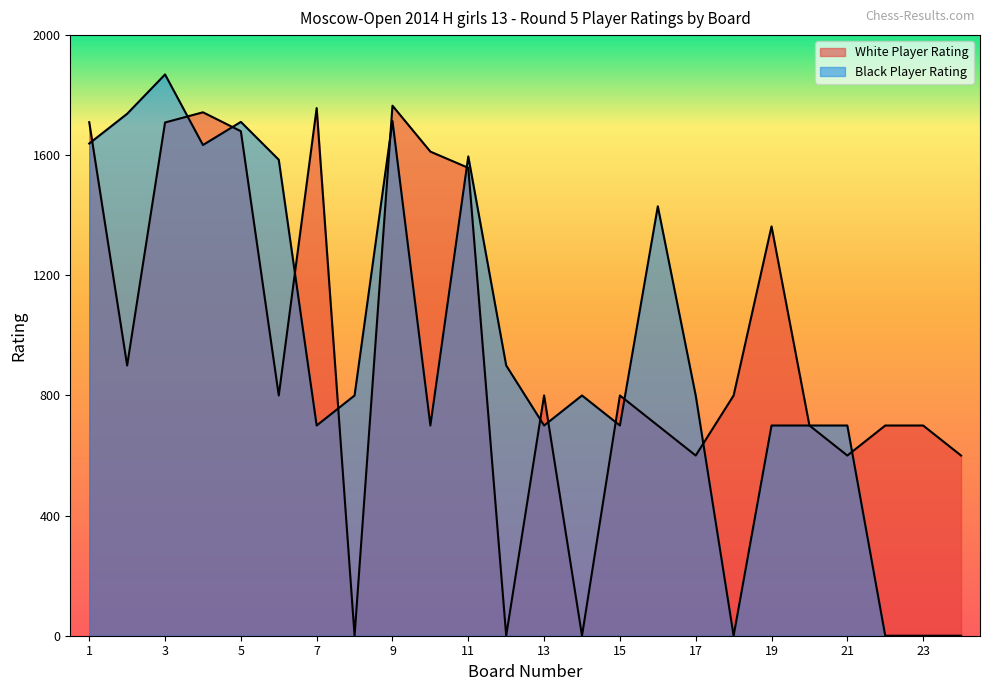

How many data points in White Player Rating are less than 800?

10